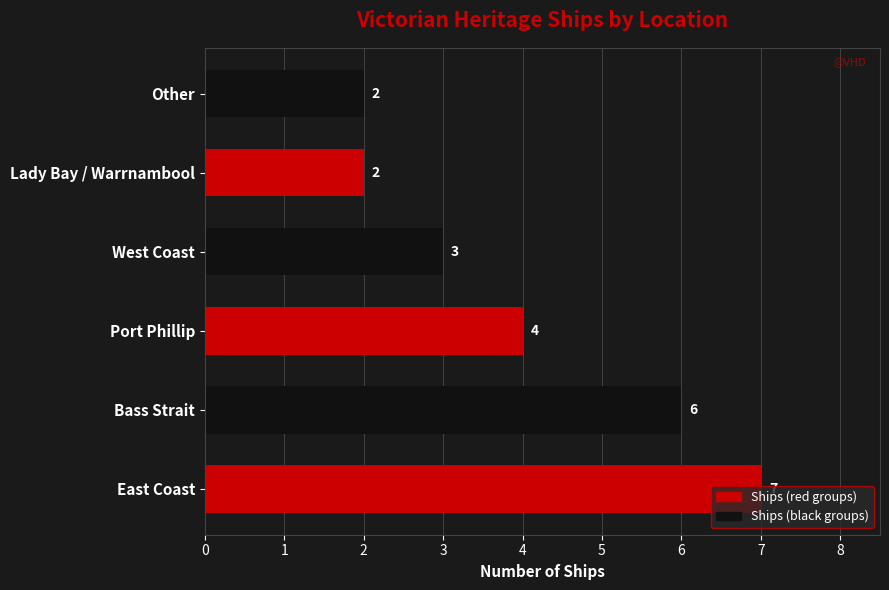

True or false: the data shows 2 at Lady Bay / Warrnambool.

True